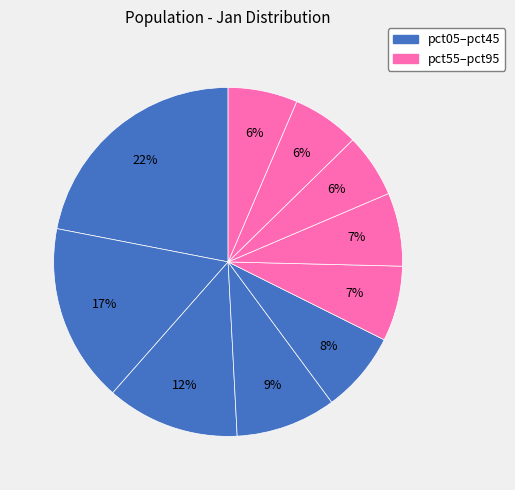

Rank the categories by value from highest to lowest.

pct05, pct15, pct25, pct35, pct45, pct55, pct65, pct95, pct85, pct75